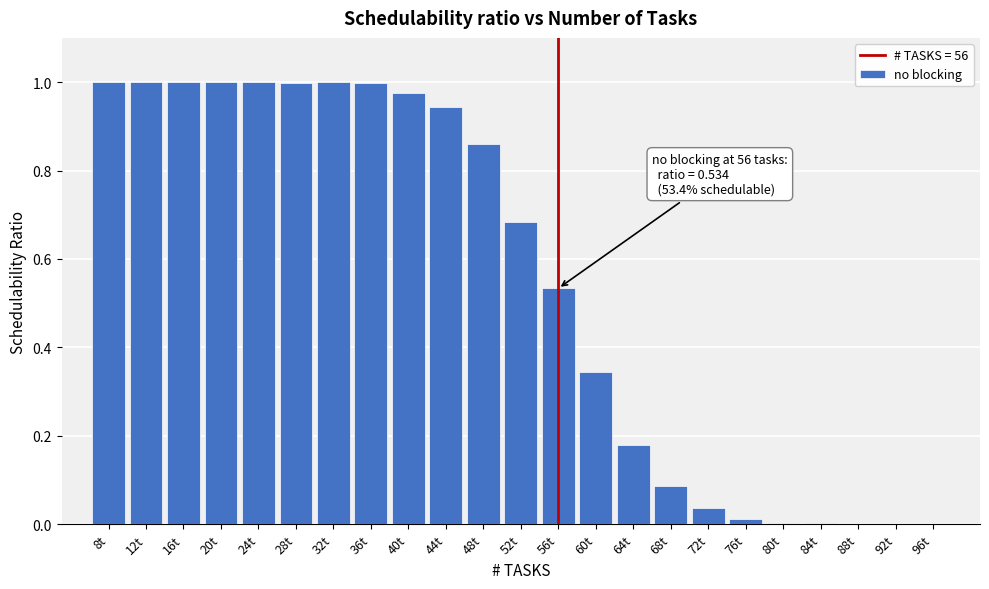

Between 96t and 16t, which is larger?

16t